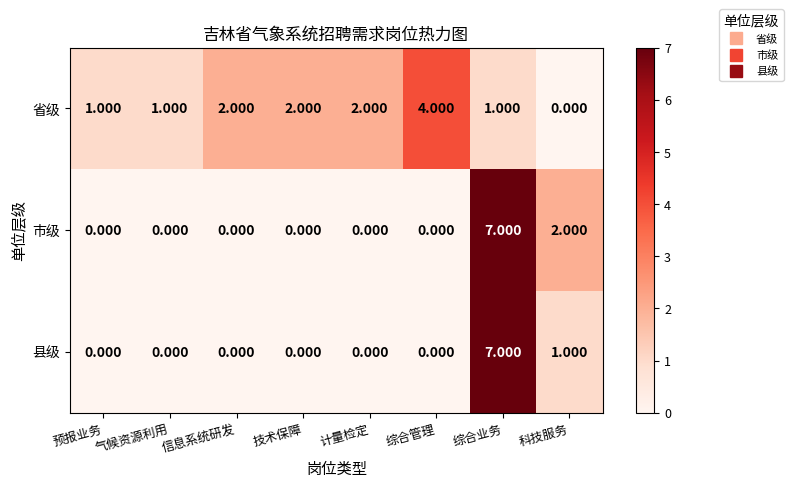

Is the value of 县级 at 综合管理 greater than the value of 省级 at 技术保障?

No